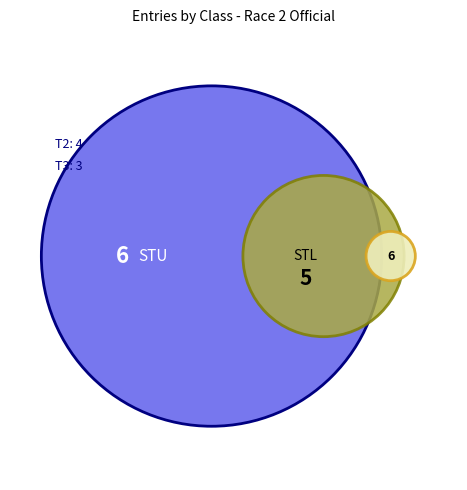

What is the ratio of the value at STL to the value at T4?

0.8